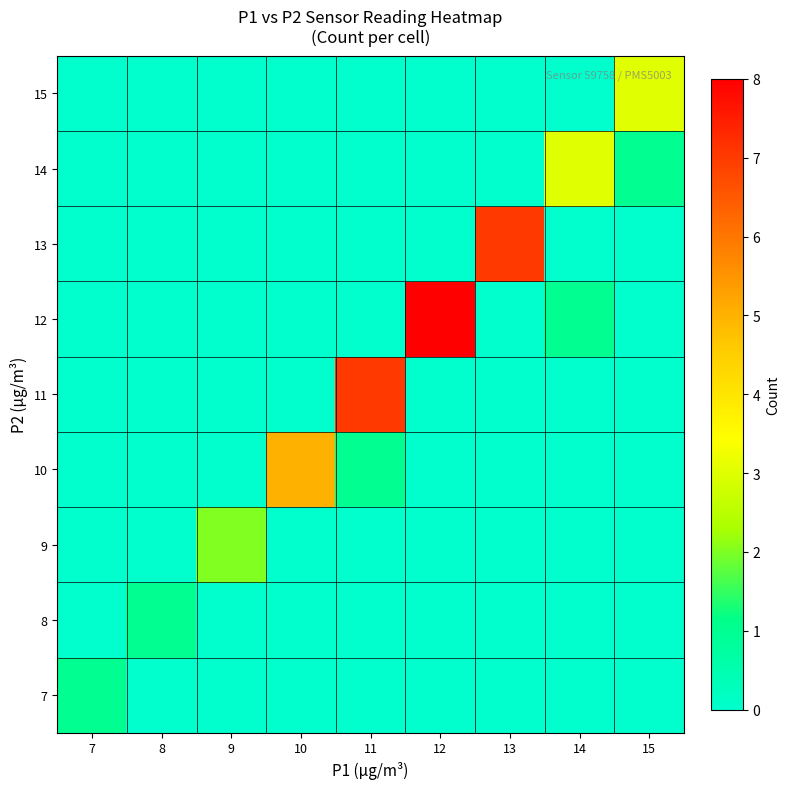

What is the greatest value displayed?

8